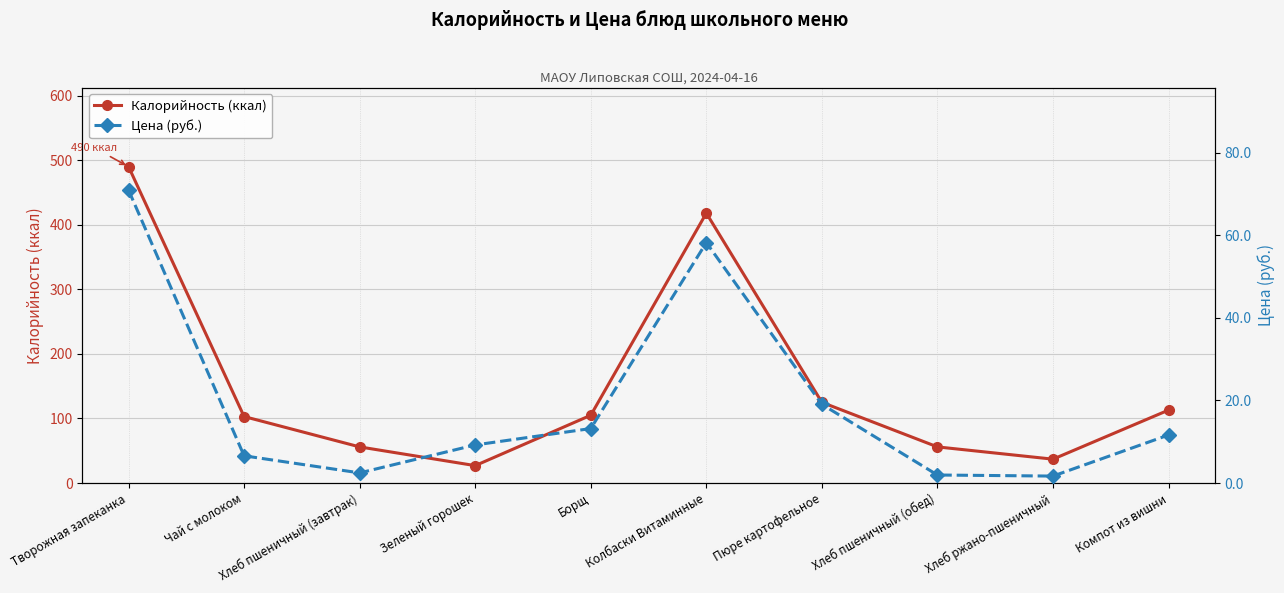

What is the difference between the maximum and minimum values in the Калорийность (ккал) series?

463